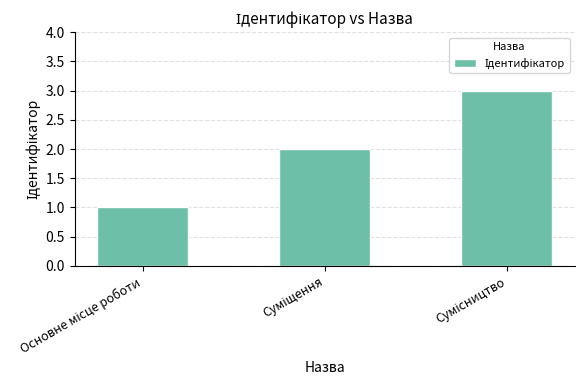

What is the sum of all values?

6